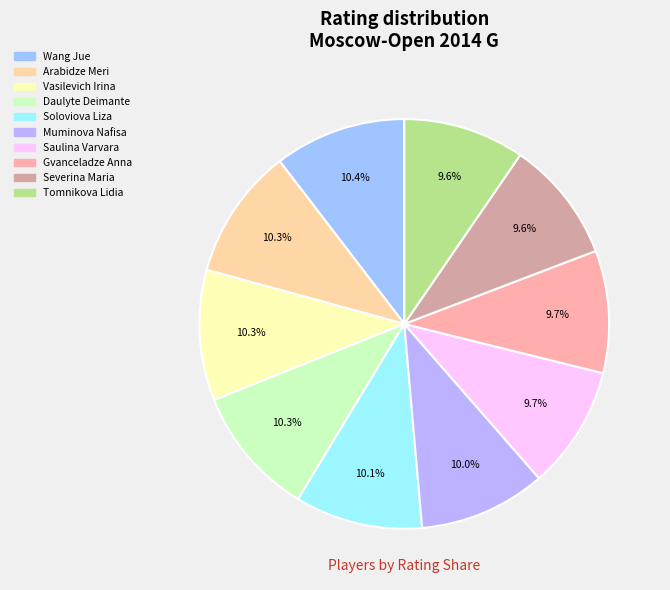

Is there a majority slice in this chart?

No